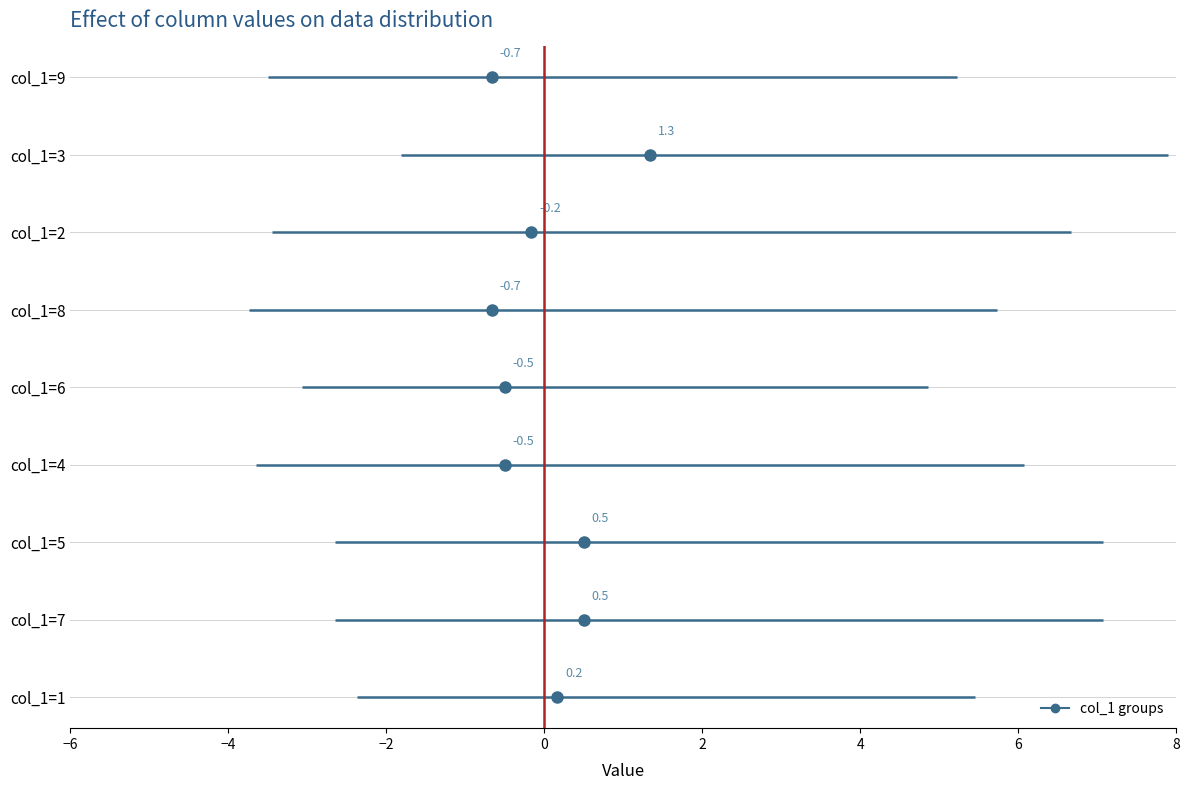

Where is col_5 nearest to the value 5?

1